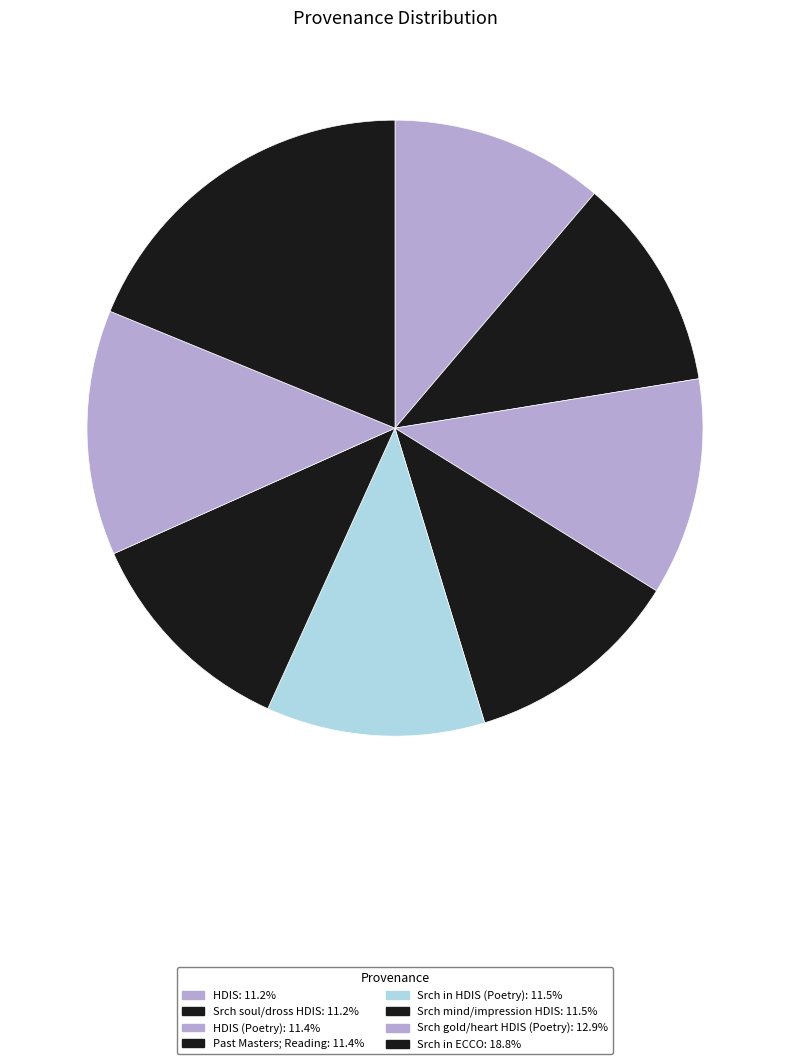

How many slices are in this pie chart?

8